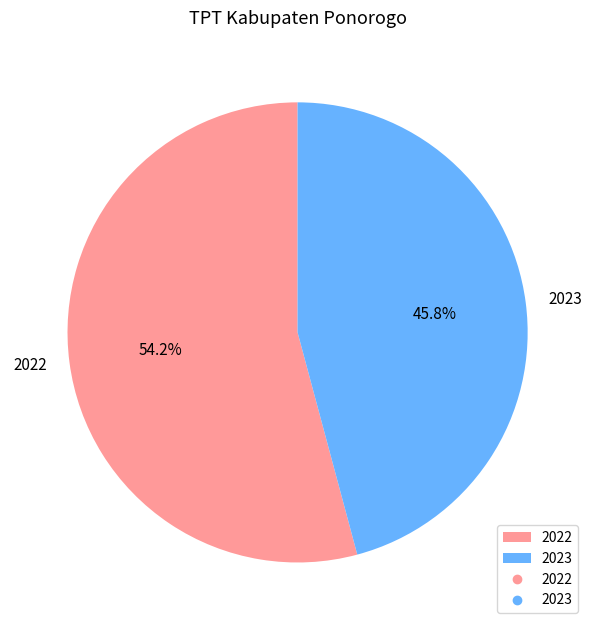

To the nearest percent, what percentage of the pie is 2023?

46%